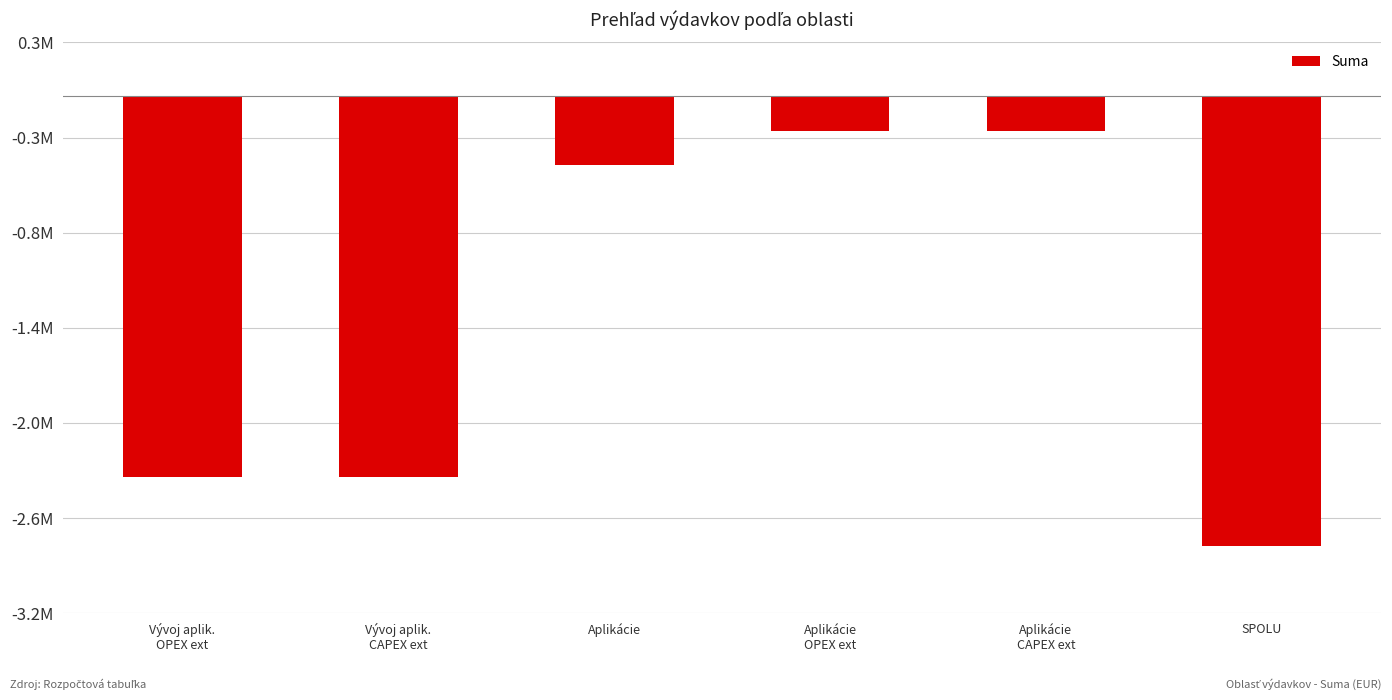

What is the greatest value displayed?

-209423.7